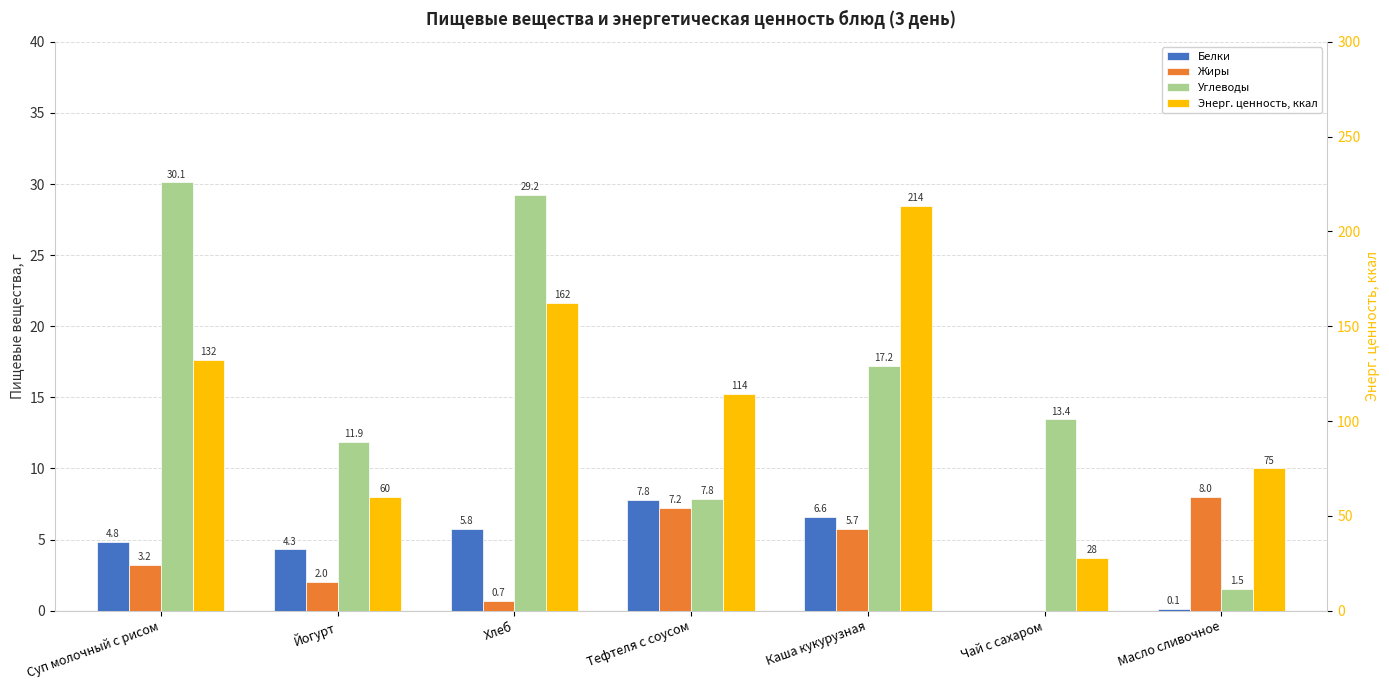

What is the difference between the highest and lowest values at Чай с сахаром?

28.0